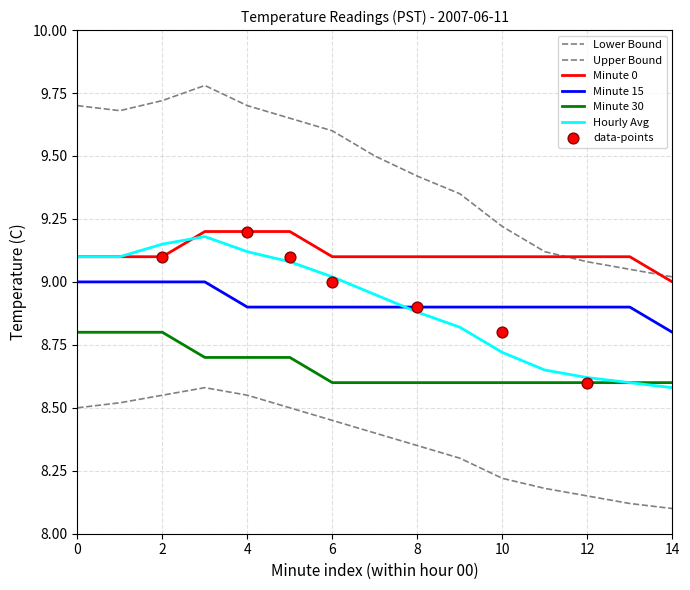

What is the total value across all series at 4?

54.2